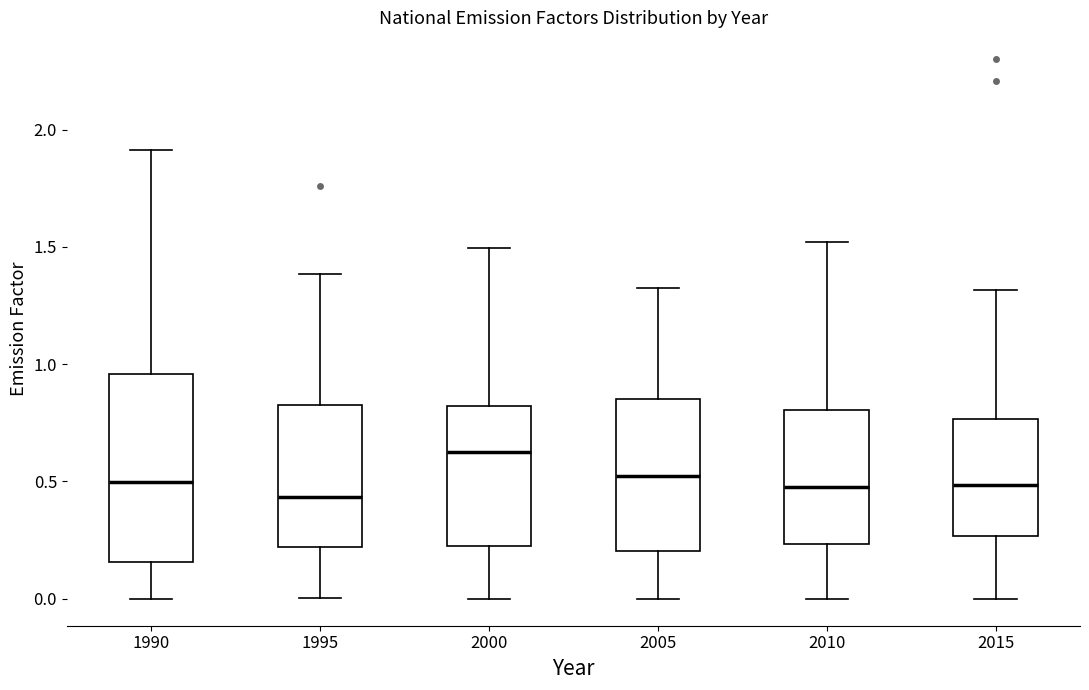

Comparing the boxes themselves (not the whiskers), which one is the tallest?

1990